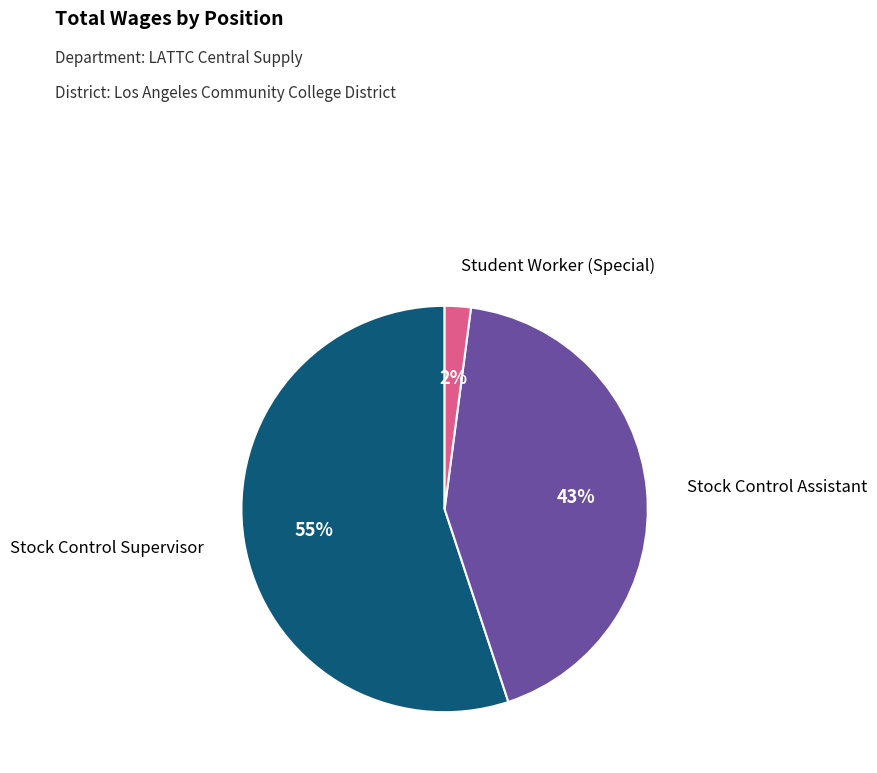

To the nearest percent, what is the difference between the largest and smallest slice percentages?

53%